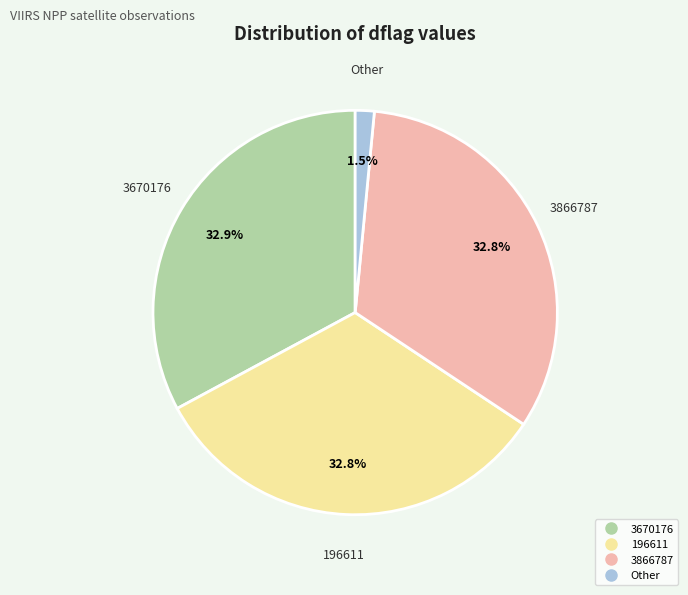

Is there a majority slice in this chart?

No